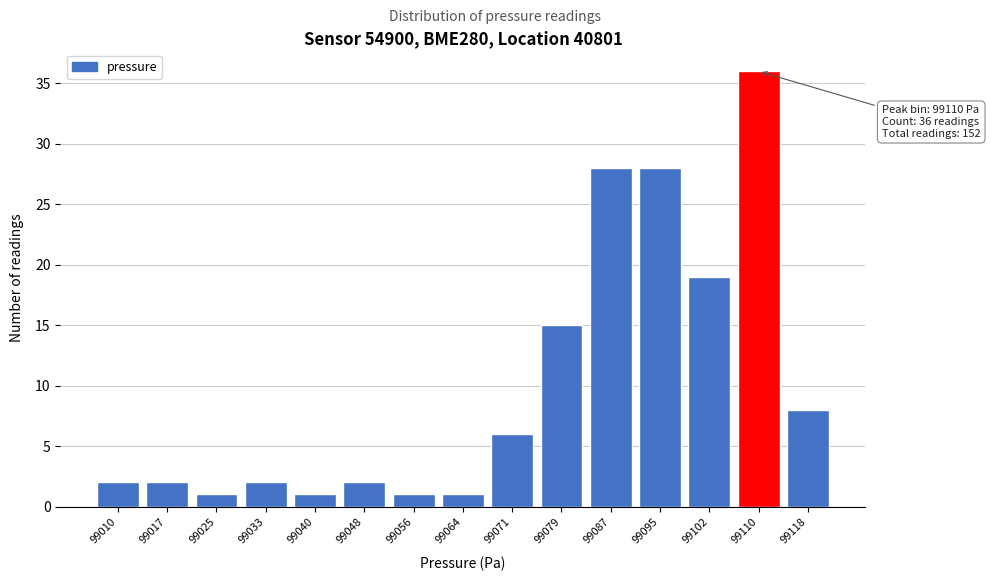

Reading left to right, extract all data points from this chart.

2	2	1	2	1	2	1	1	6	15	28	28	19	36	8